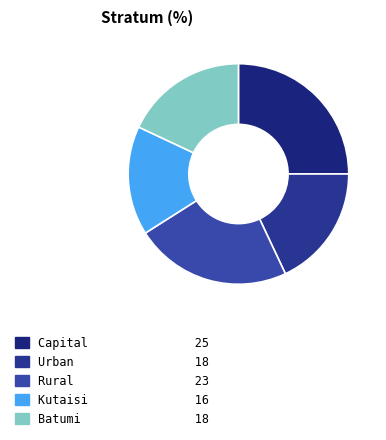

Is there a majority slice in this chart?

No